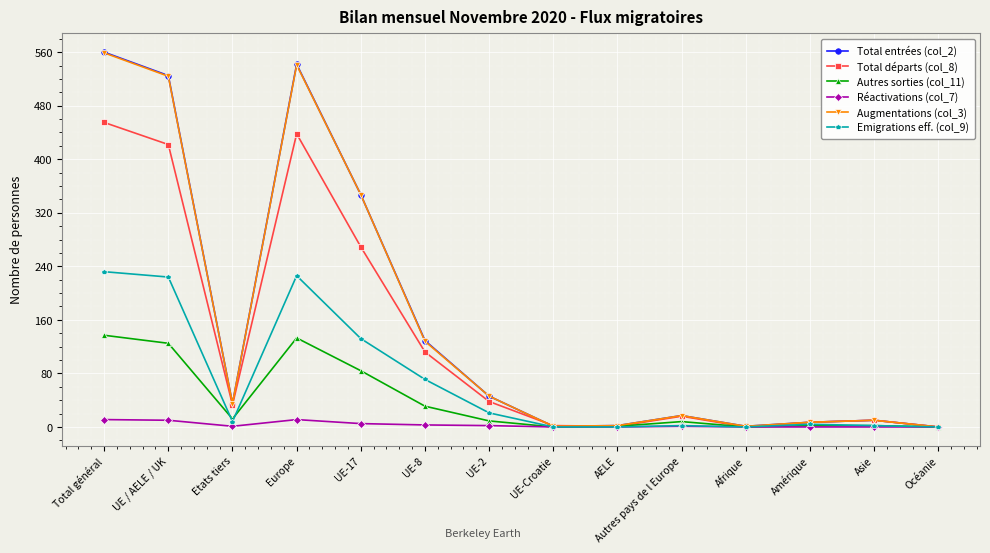

Is it true that Emigrations eff. (col_9) equals 116 at UE-Croatie?

False